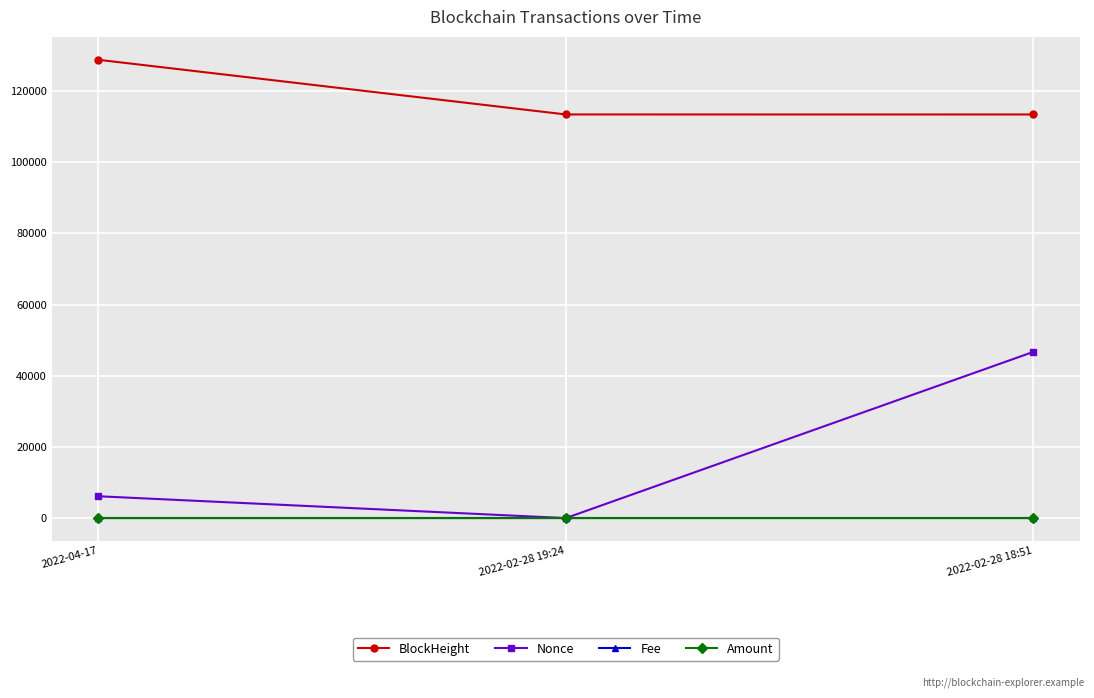

Does the chart display data point markers on the line(s)?

Yes